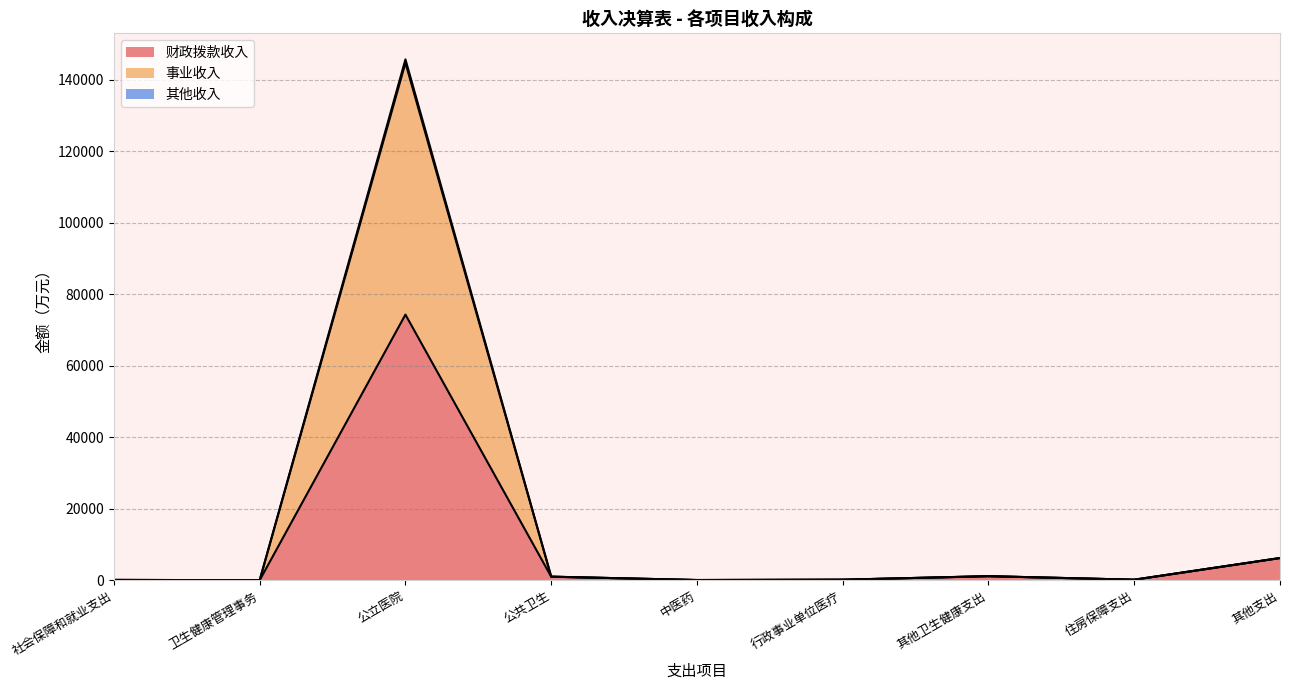

Does the chart have visible grid lines?

Yes